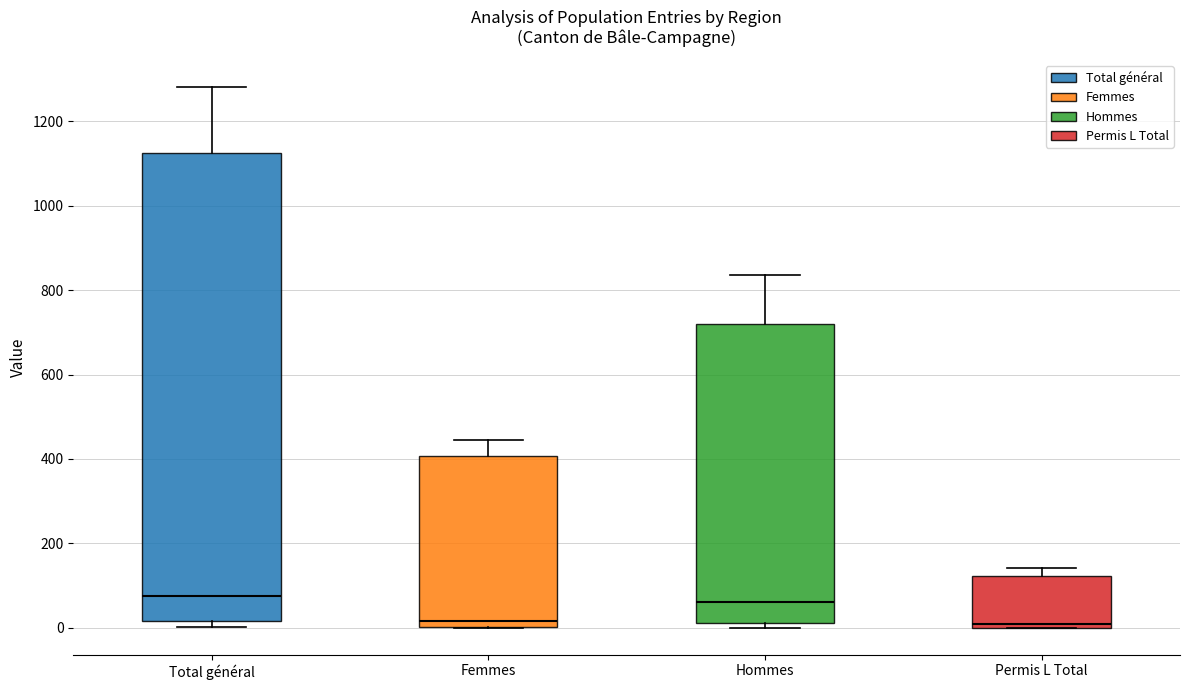

Reading left to right, transcribe this box plot: for each box, give where its median line is, the range the box spans, and where its two whiskers end, as read against the y-axis. The values are not printed on the chart, so give them approximately, as read against the axis.

Total général: median 80, box 20 to 1120, whiskers 0 to 1280
Femmes: median 20, box 0 to 400, whiskers 0 to 440
Hommes: median 60, box 20 to 720, whiskers 0 to 840
Permis L Total: median 0 (just above the box's lower edge), box 0 to 120, whiskers 0 to 140